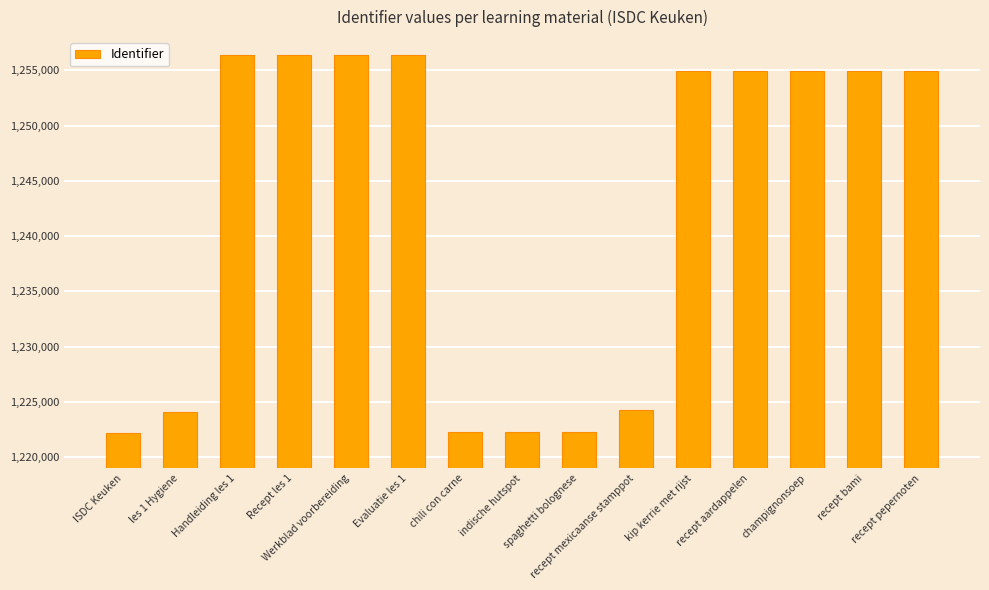

What is the label of the 5th bar from the right?

kip kerrie met rijst